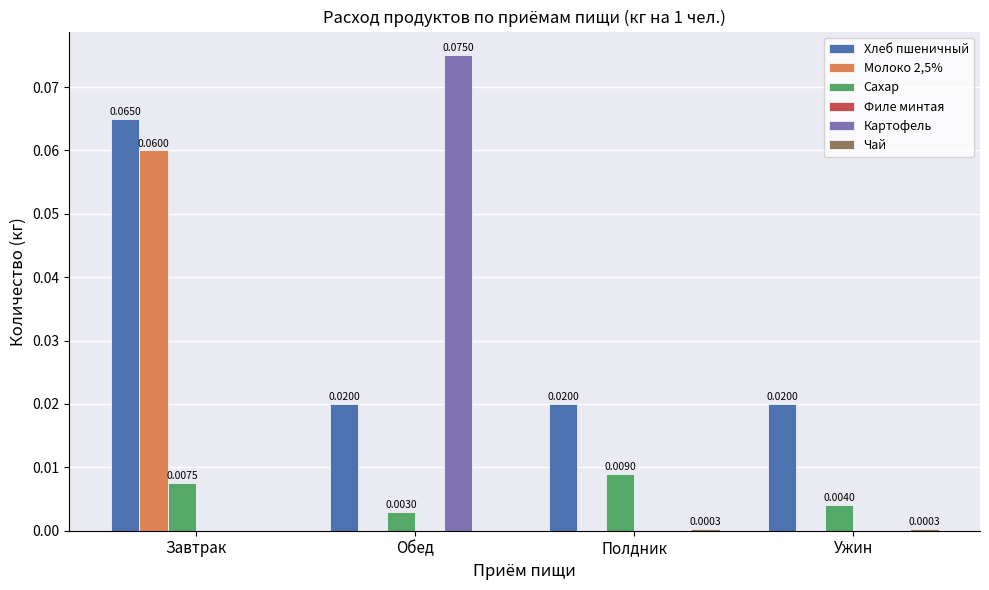

Which category has the highest value across all series?

Обед